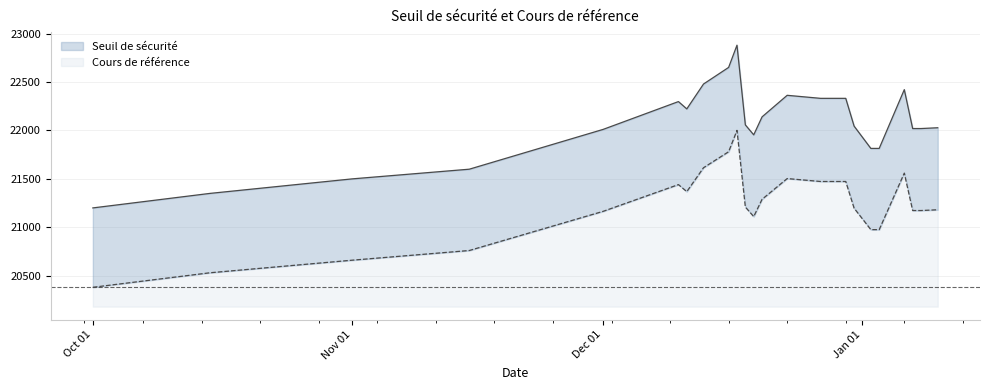

True or false: Cours de référence and Seuil de sécurité cross at least once.

False